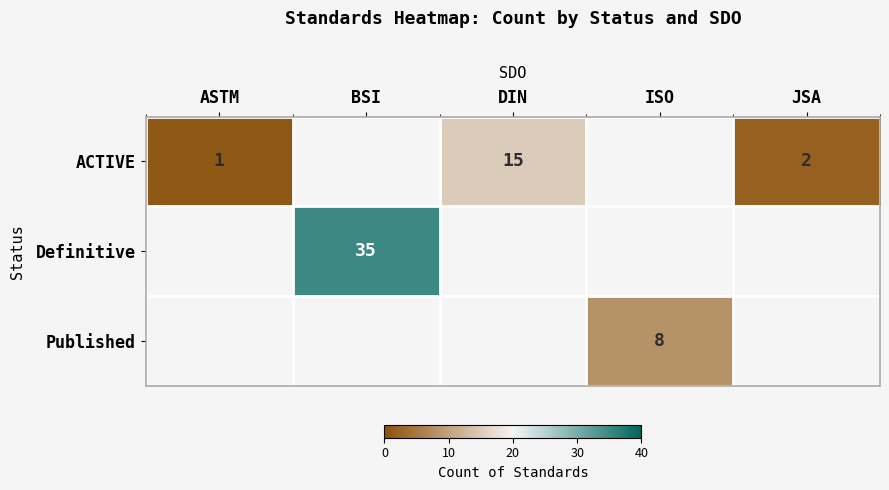

The ACTIVE series shows 0 at ASTM. True or false?

False